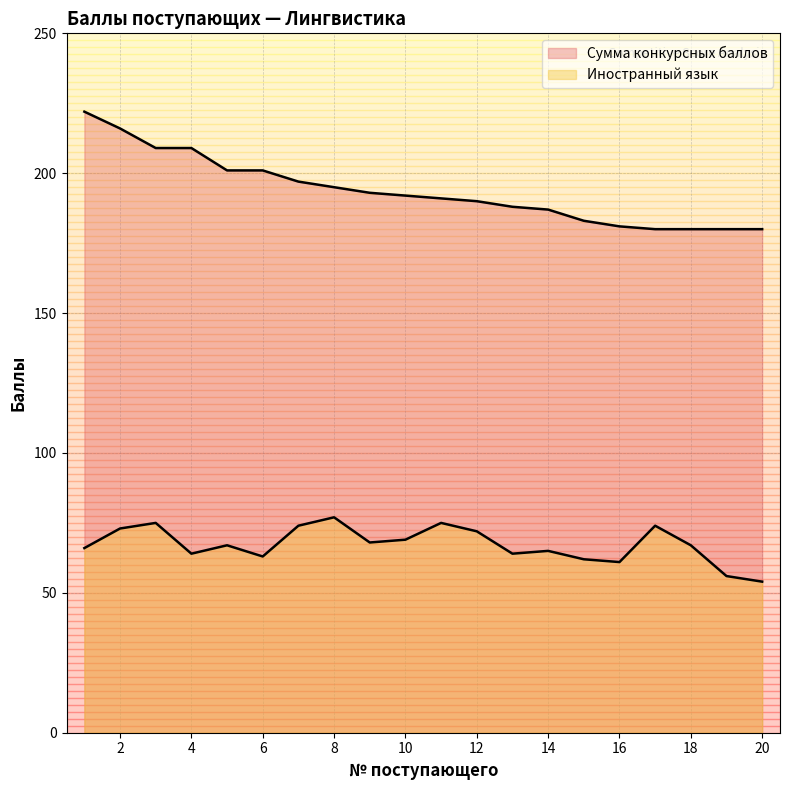

Reading left to right, list all the values displayed in this chart.

Сумма конкурсных баллов: 1=222	2=216	3=209	4=209	5=201	6=201	7=197	8=195	9=193	10=192	11=191	12=190	13=188	14=187	15=183	16=181	17=180	18=180	19=180	20=180
Иностранный язык: 1=66	2=73	3=75	4=64	5=67	6=63	7=74	8=77	9=68	10=69	11=75	12=72	13=64	14=65	15=62	16=61	17=74	18=67	19=56	20=54